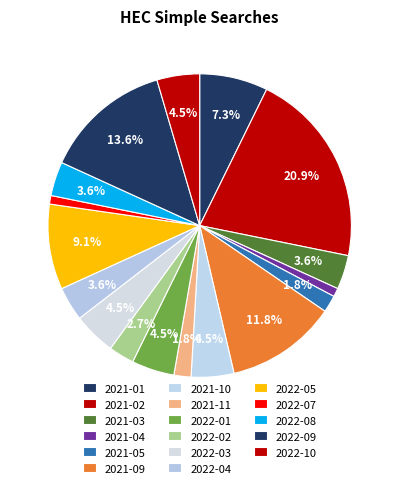

Count the number of slices in the pie.

17